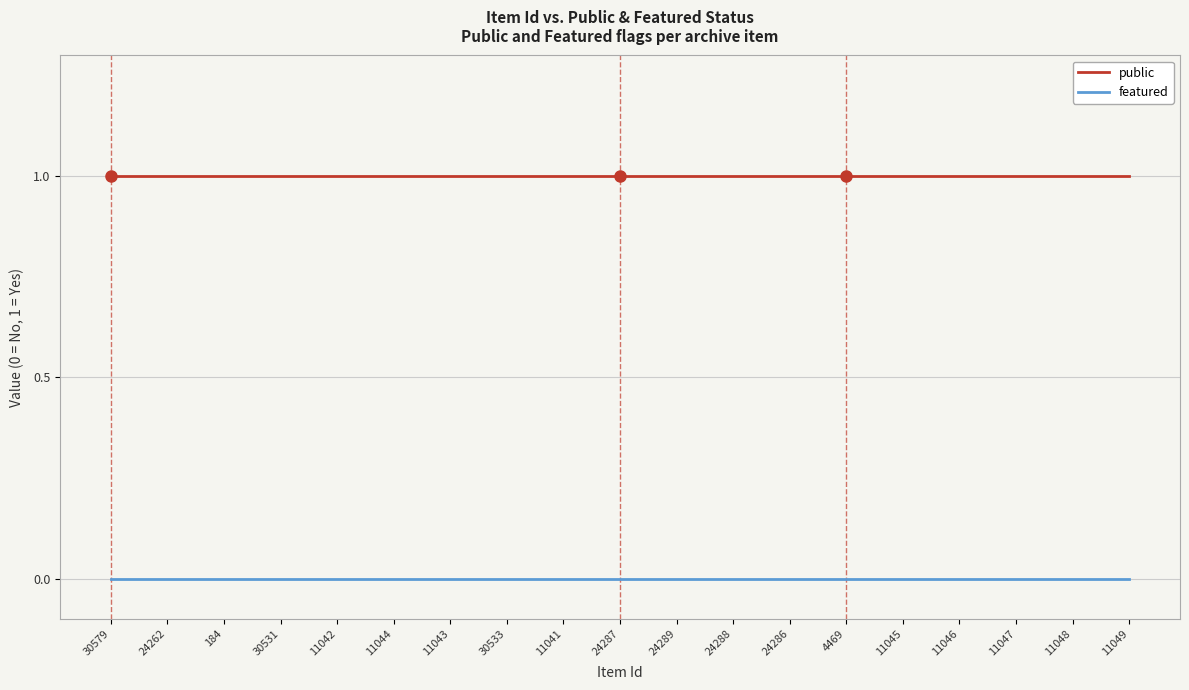

How many lines are shown in the chart?

2